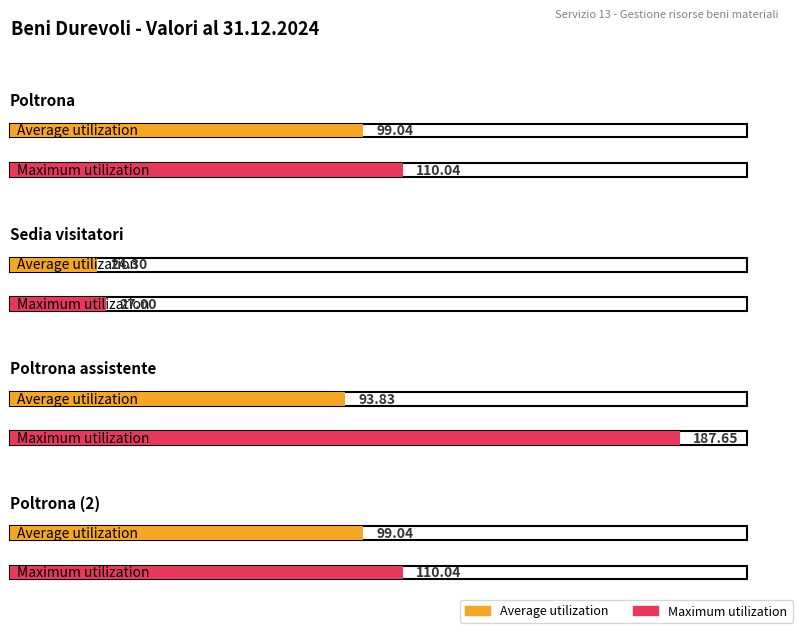

Reading right to left, extract all data points from this chart.

Average utilization: 99.0	93.8	24.3	99.0
Maximum utilization: 110.0	187.7	27.0	110.0